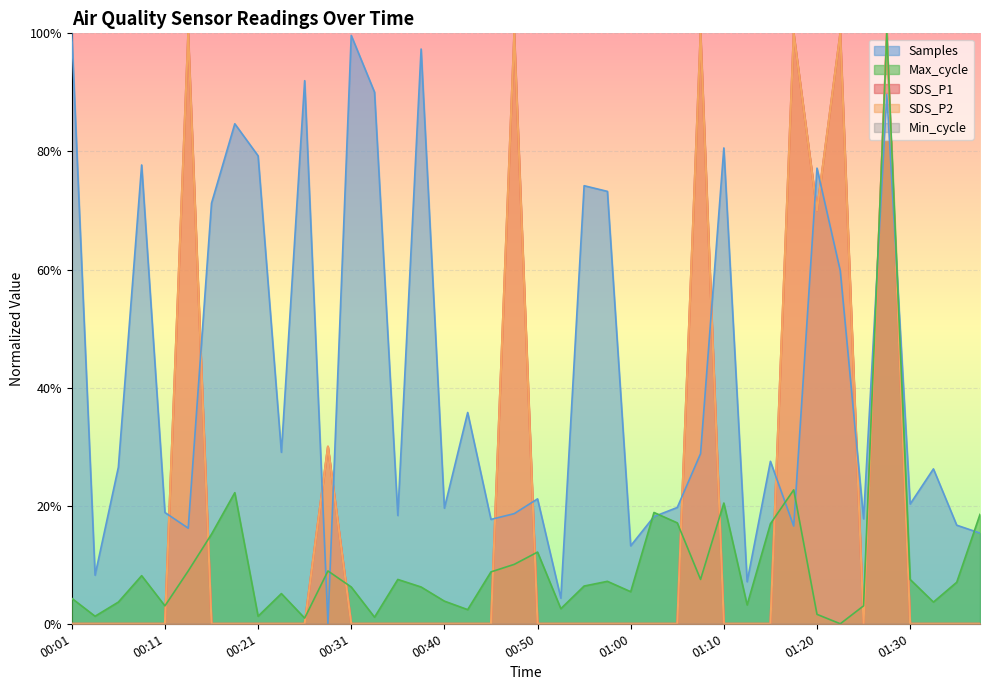

Which has a higher value, 01:12 or 00:53?

01:12